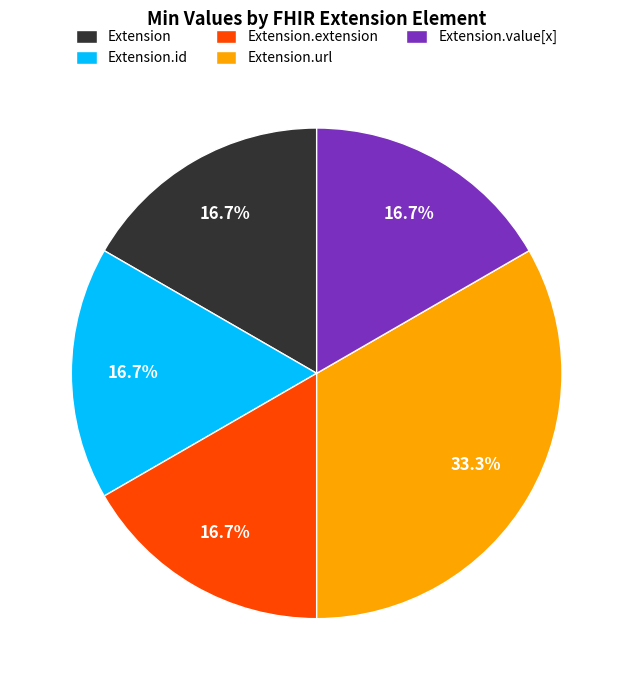

Does Extension.id represent more than half of the total?

No